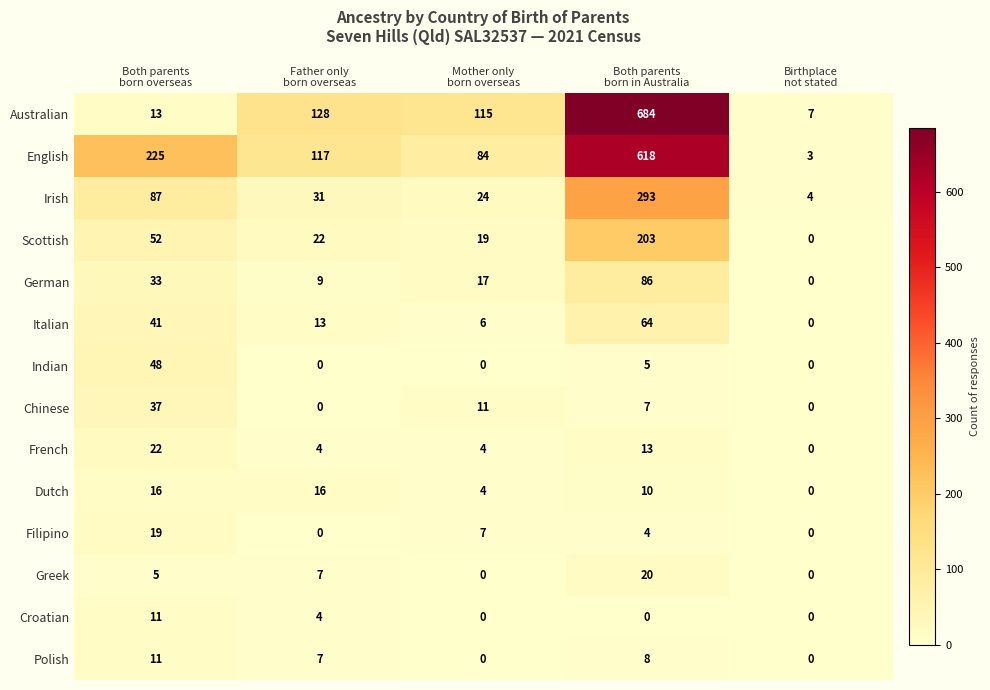

What is the difference between the maximum and minimum values in the Filipino series?

19